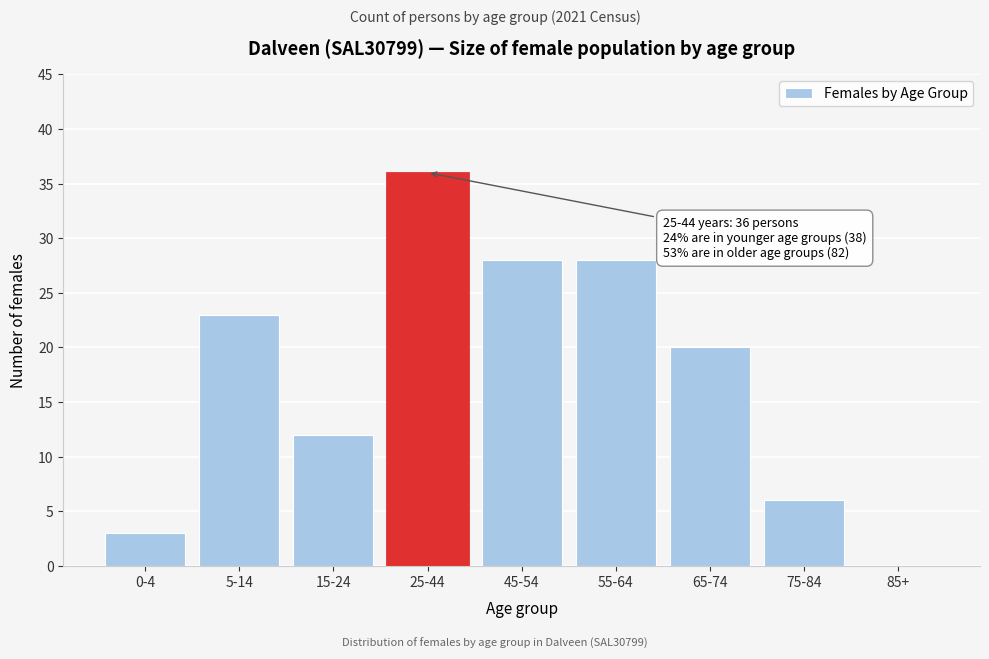

Reading right to left, list all the values displayed in this chart.

85+=0	75-84=6	65-74=20	55-64=28	45-54=28	25-44=36	15-24=12	5-14=23	0-4=3